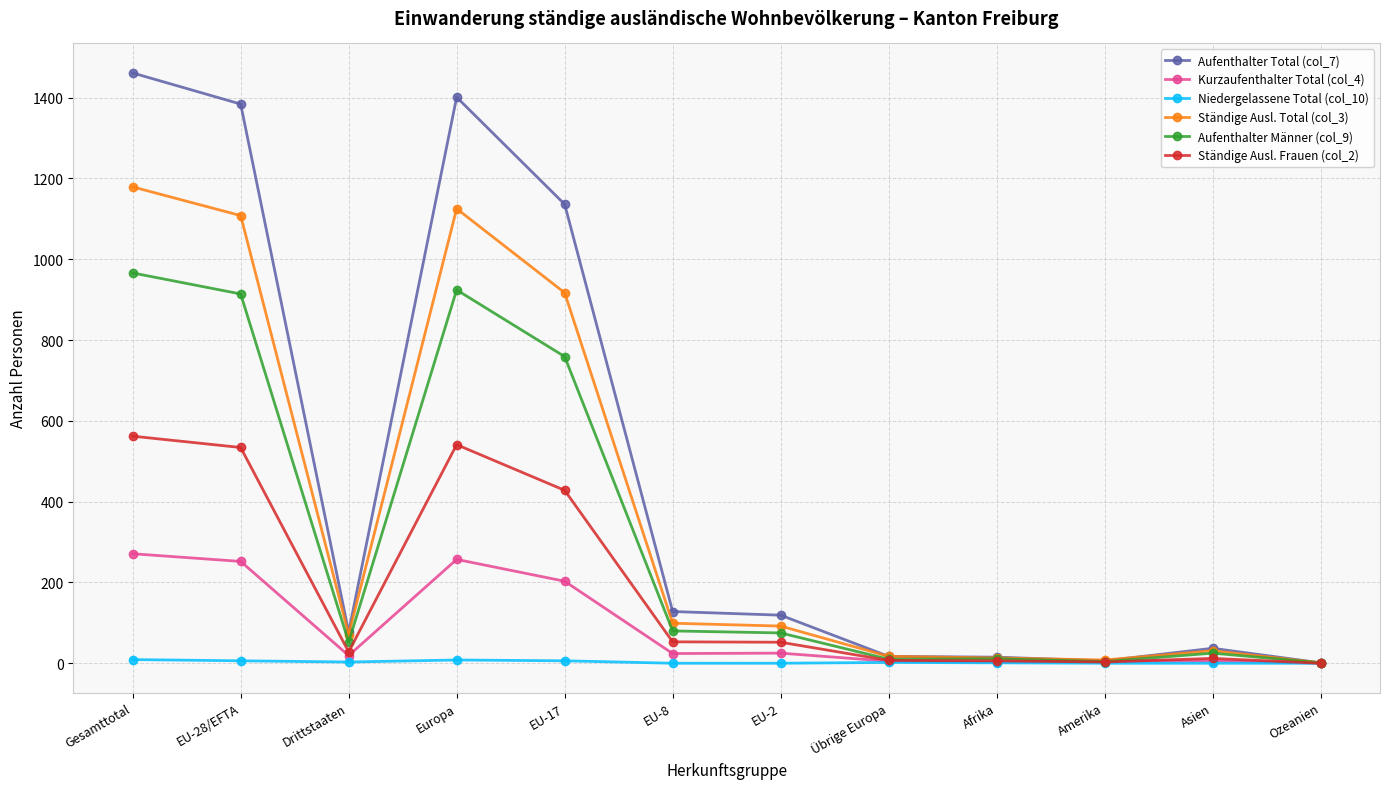

Which series has the widest spread of values?

Aufenthalter Total (col_7)